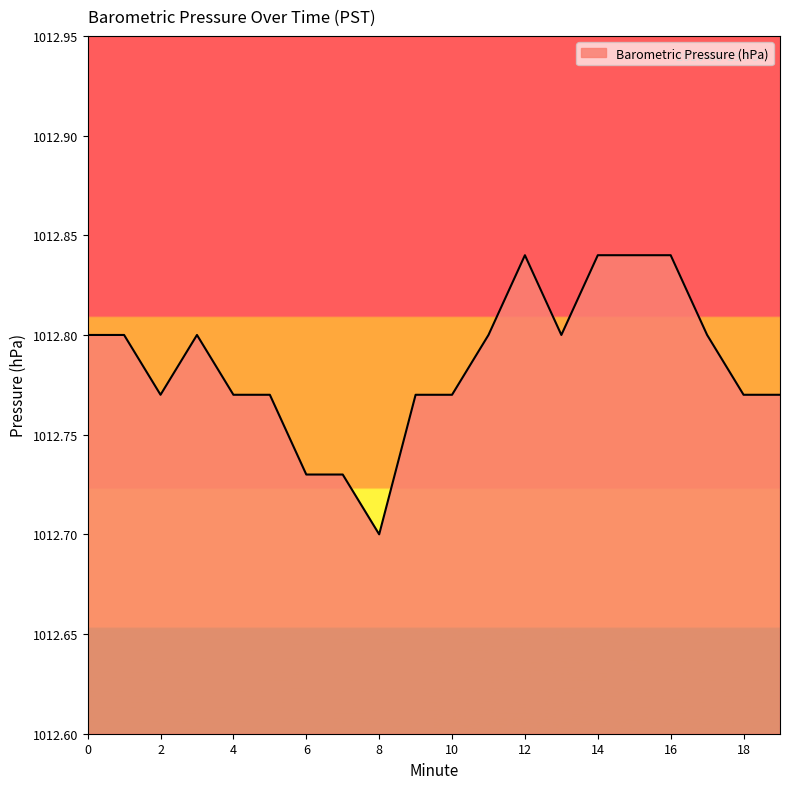

How many lines are shown in the chart?

1